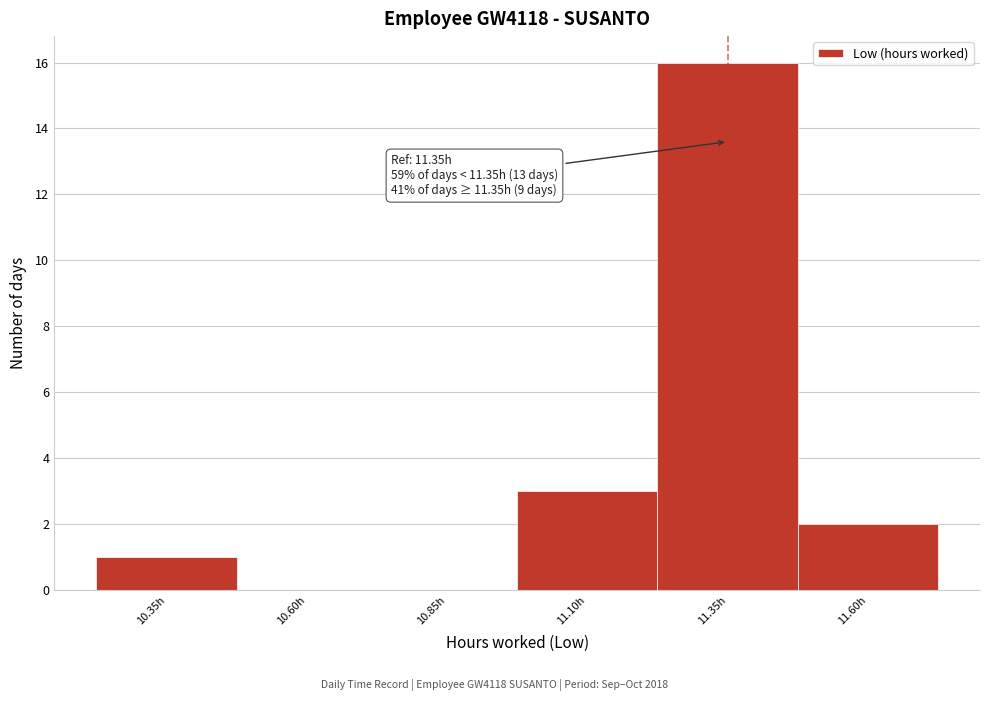

Over which range of the x-axis is the bar tallest?

11.225 to 11.475